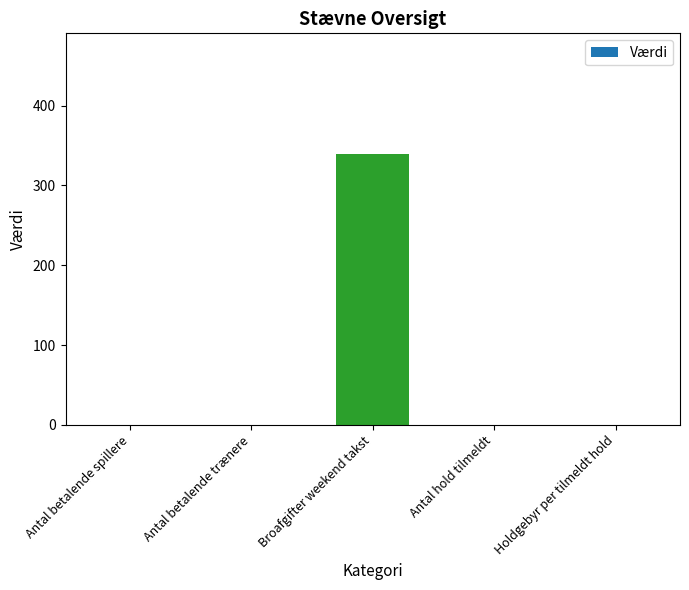

Which category has the highest value across all series?

Broafgifter weekend takst